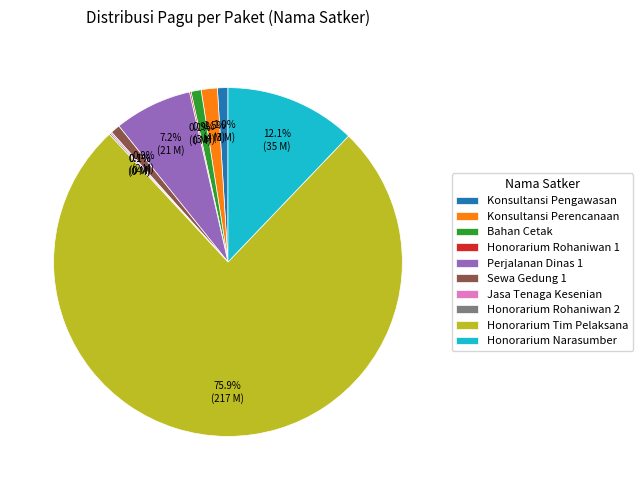

What portion of the pie excludes Honorarium Narasumber?

87.9%